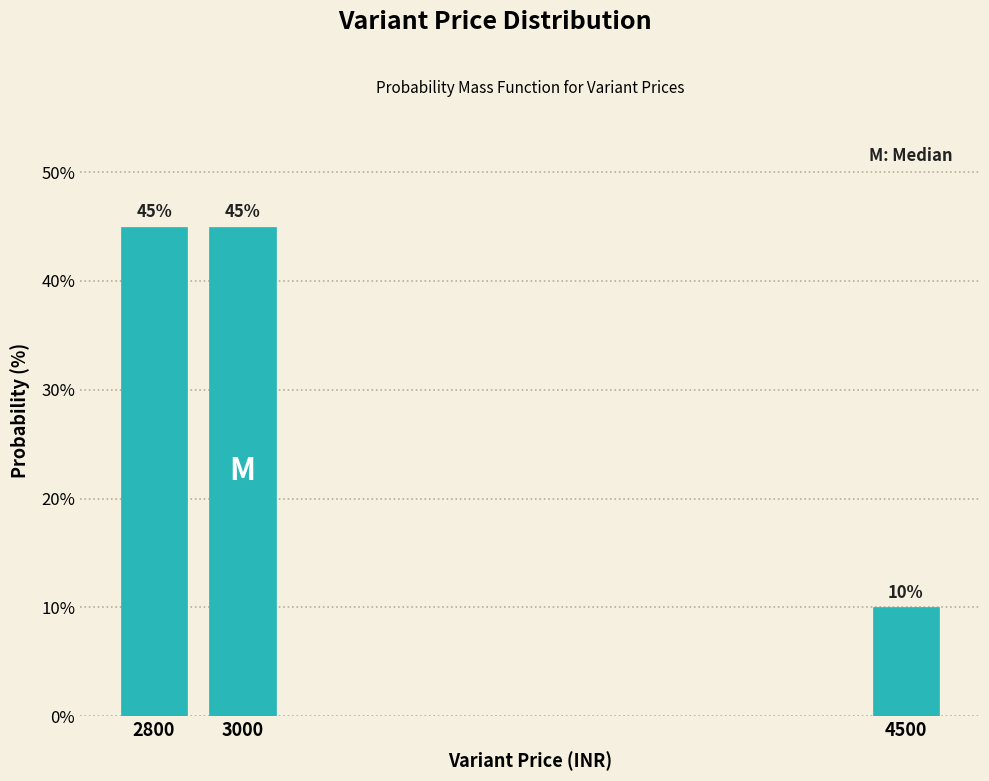

Reading right to left, what are all the values shown in this chart?

4500=10	3000=45	2800=45